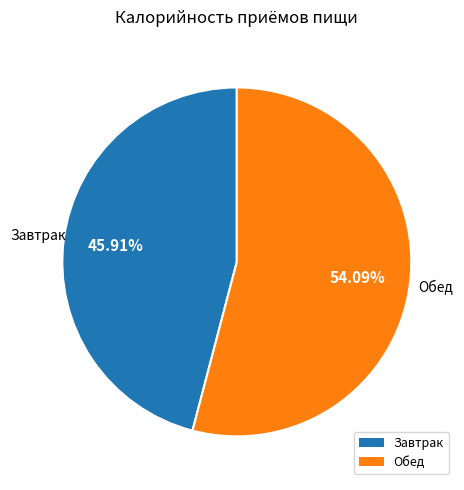

What is the largest slice in the pie chart?

Обед